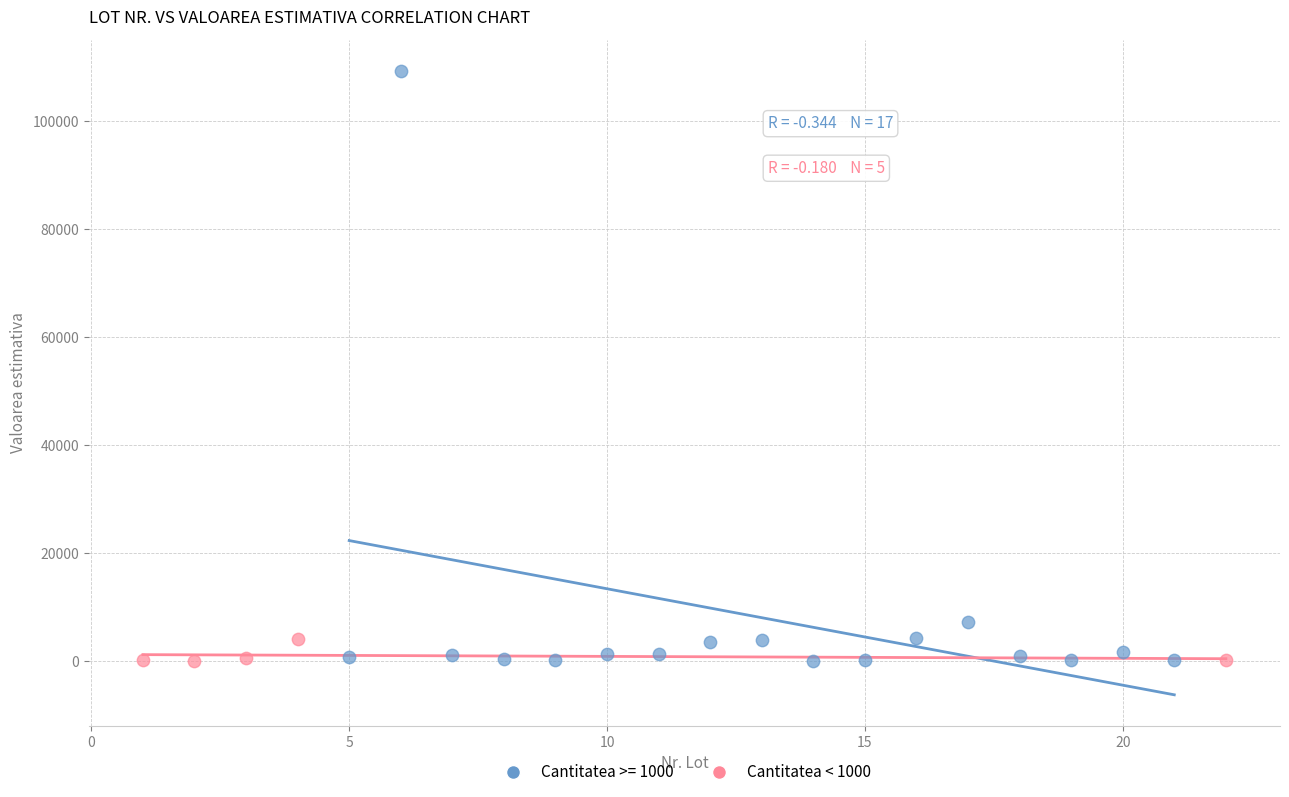

Which series contains the highest Y value?

Cantitatea >= 1000